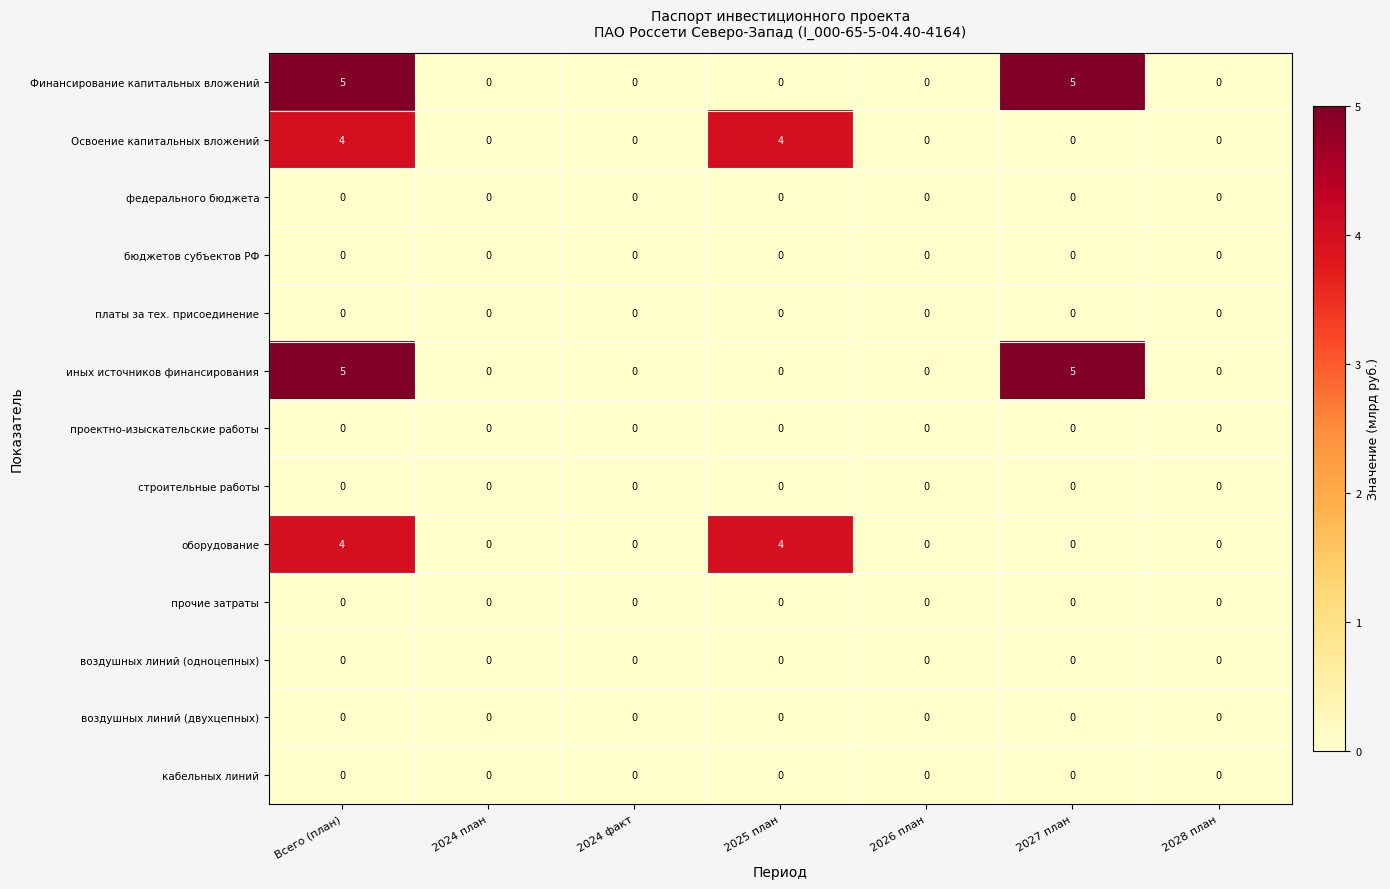

What is the difference between the Финансирование капитальных вложений values at 2024 план and 2027 план?

5